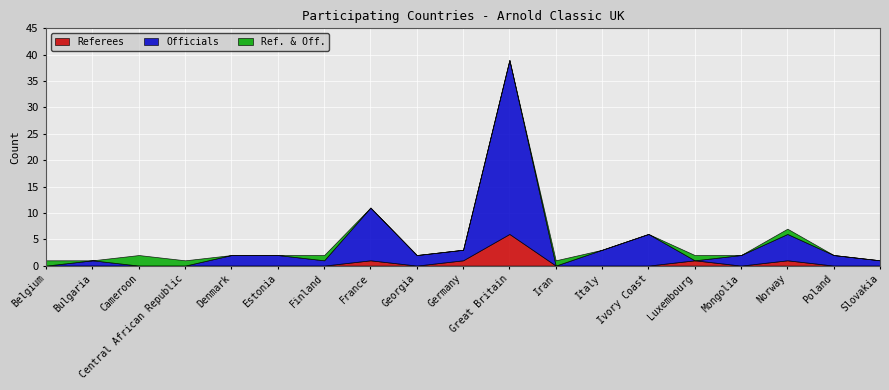

What is the label of the 16th point from the left?

Mongolia